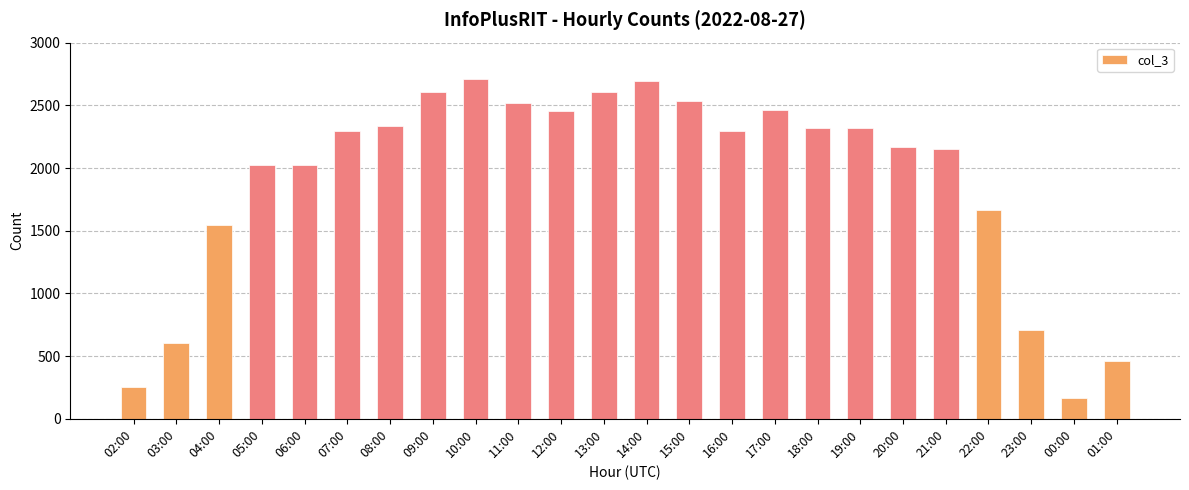

What is the difference between the maximum and minimum values?

2548